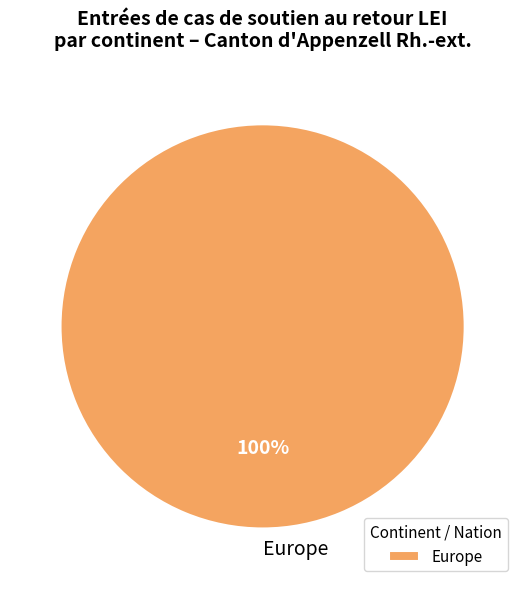

Does Europe represent more than half of the total?

Yes